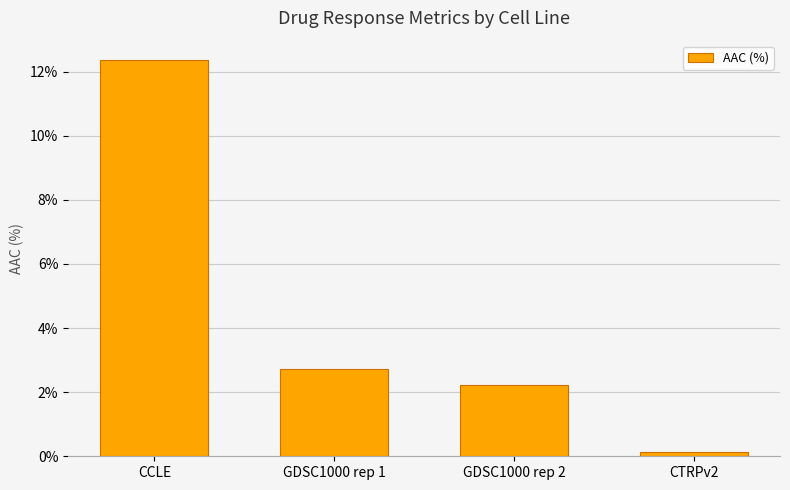

Reading left to right, transcribe all the data shown in this chart.

12.3	2.7	2.2	0.1